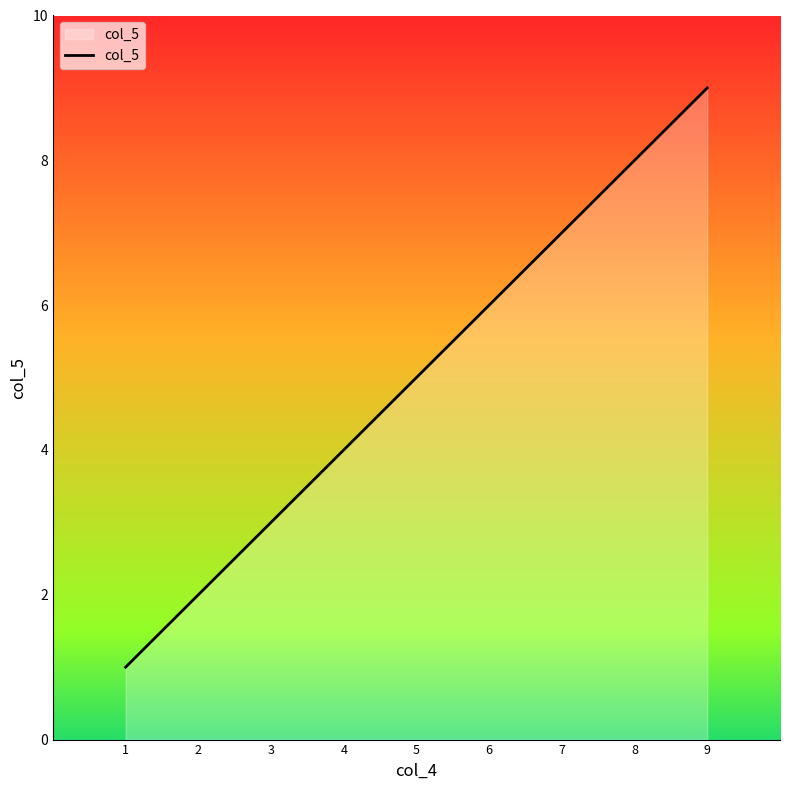

Which category has the highest value across all series?

9